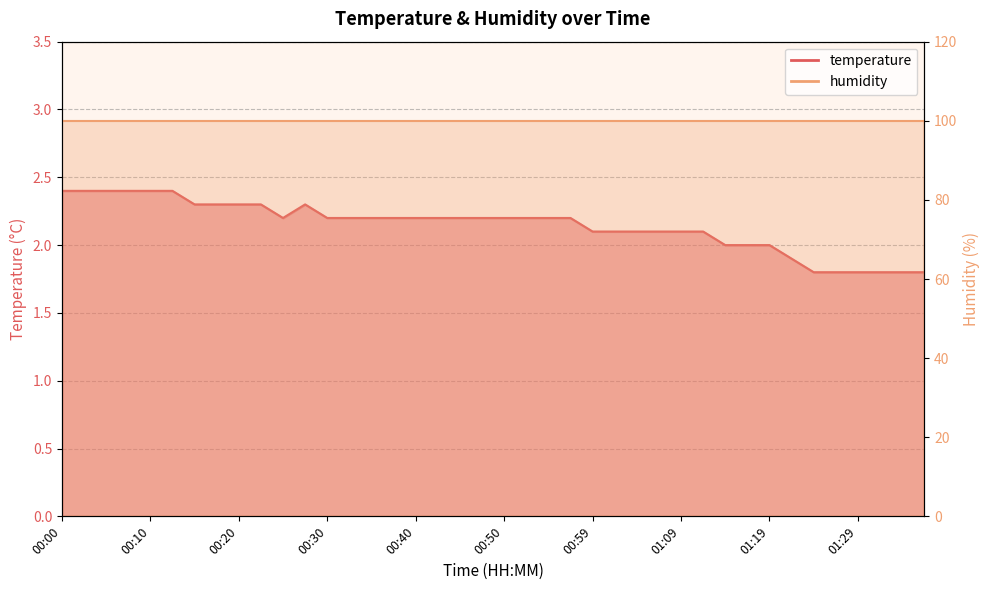

What is the sum of all values?

85.8